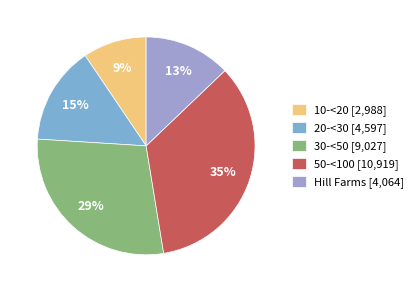

What percentage is the 30-<50 slice, to the nearest percent?

29%